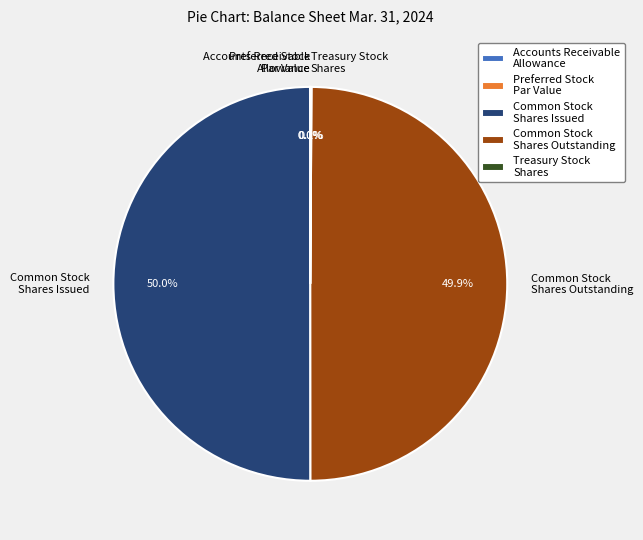

What percentage do Common Stock Shares Outstanding and Common Stock Shares Issued together represent?

99.9%